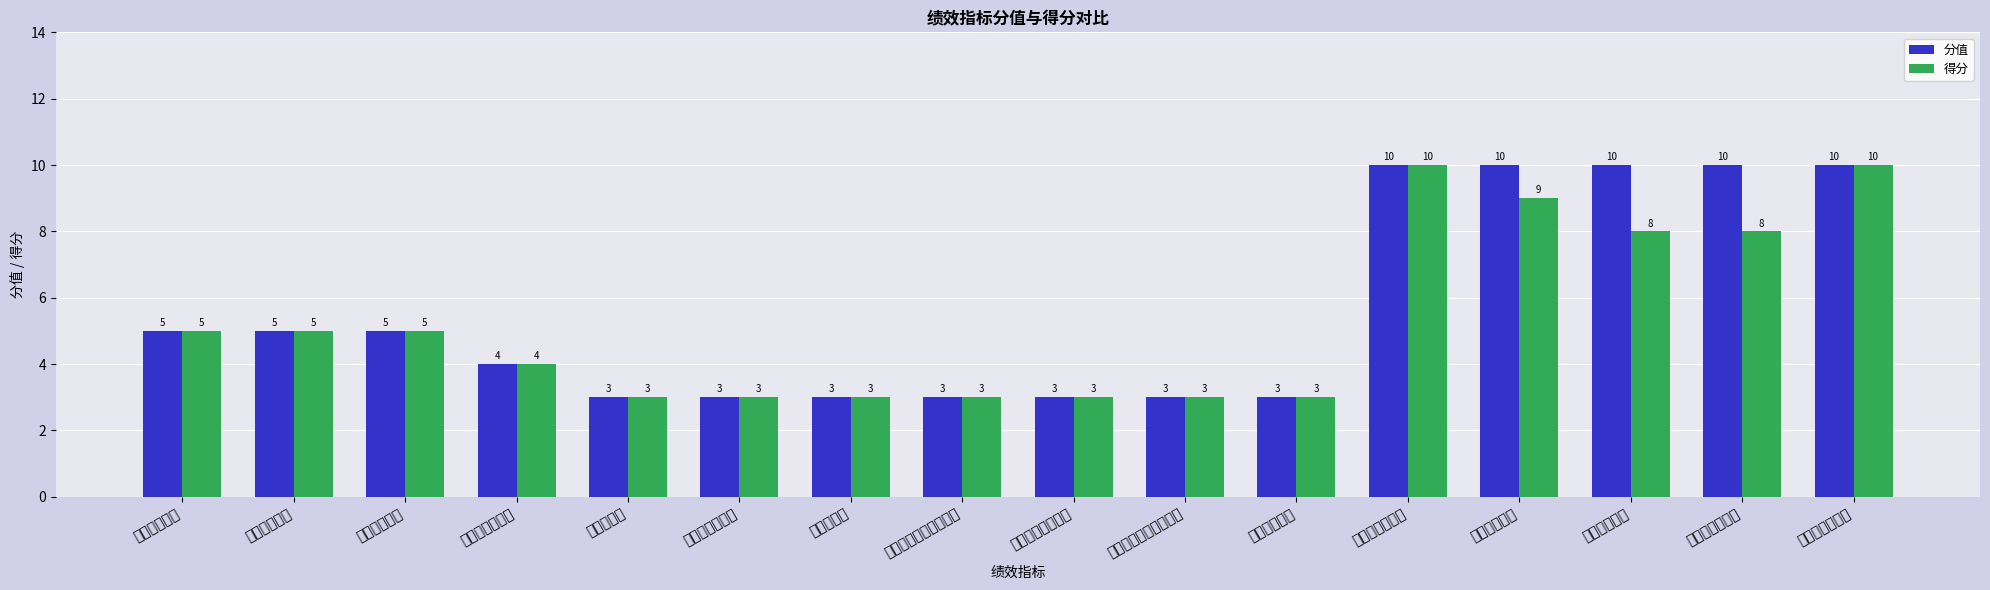

What is the difference between the second highest and minimum values in the 分值 series?

7